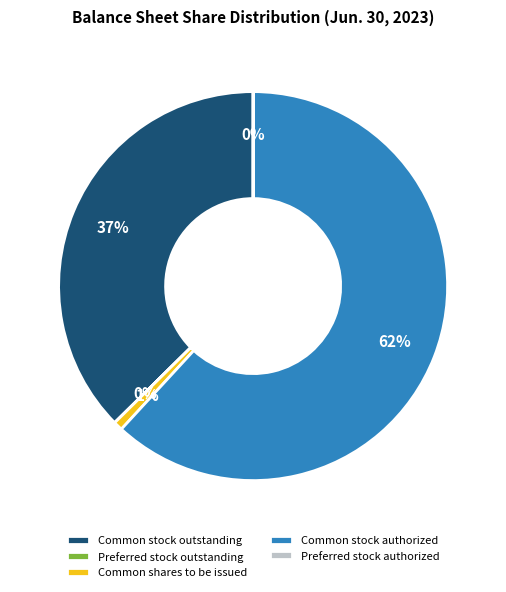

What is the ratio of the value at Common stock authorized to the value at Common stock outstanding?

1.7